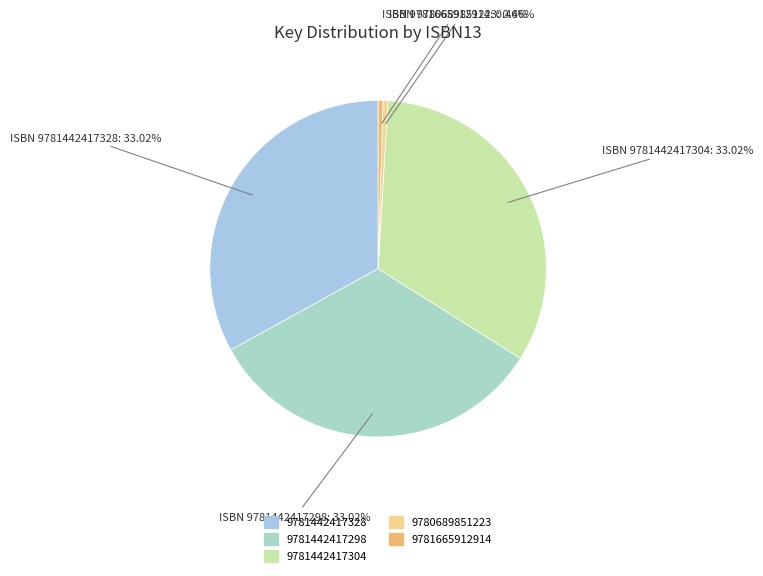

Which has a higher value, 9780689851223 or 9781665912914?

9780689851223